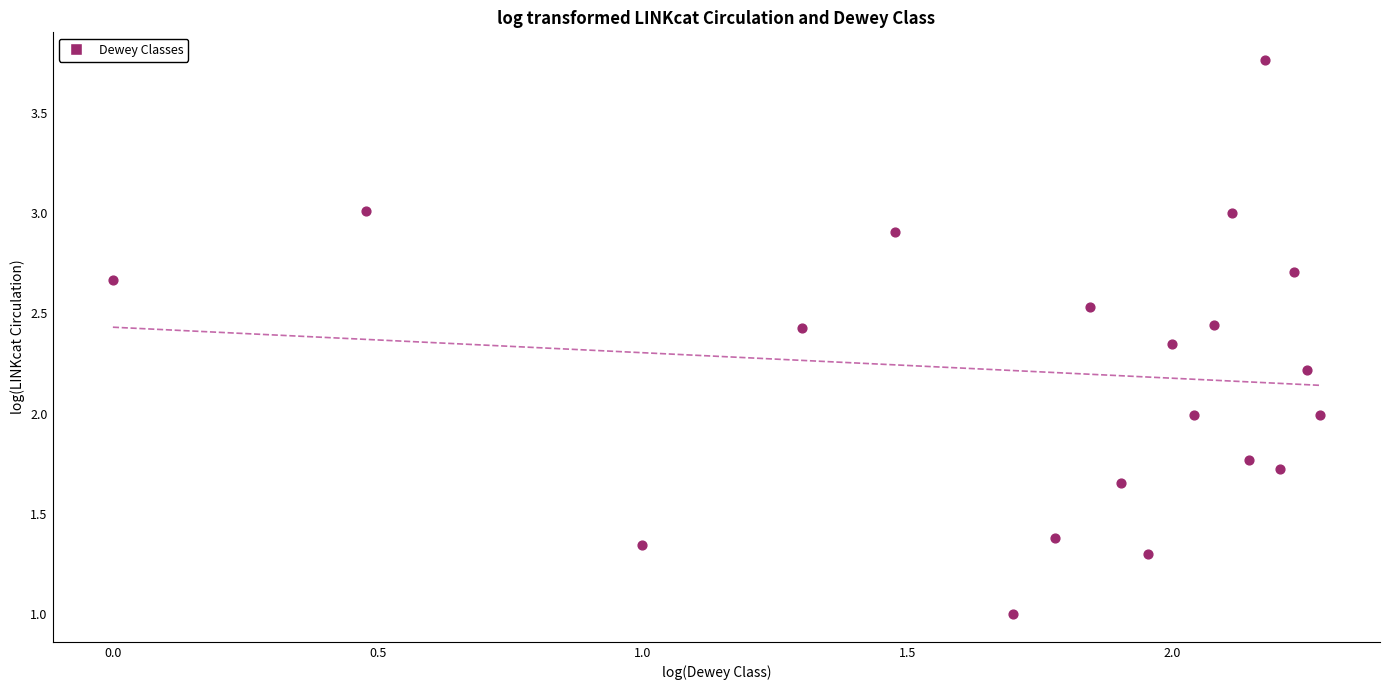

What is the range of Y values (max minus min)?

2.8